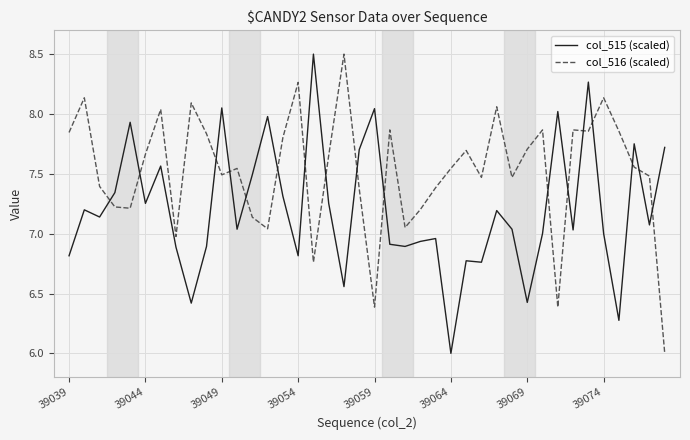

List the series in order of their overall mean, highest first.

col_516 (scaled), col_515 (scaled)